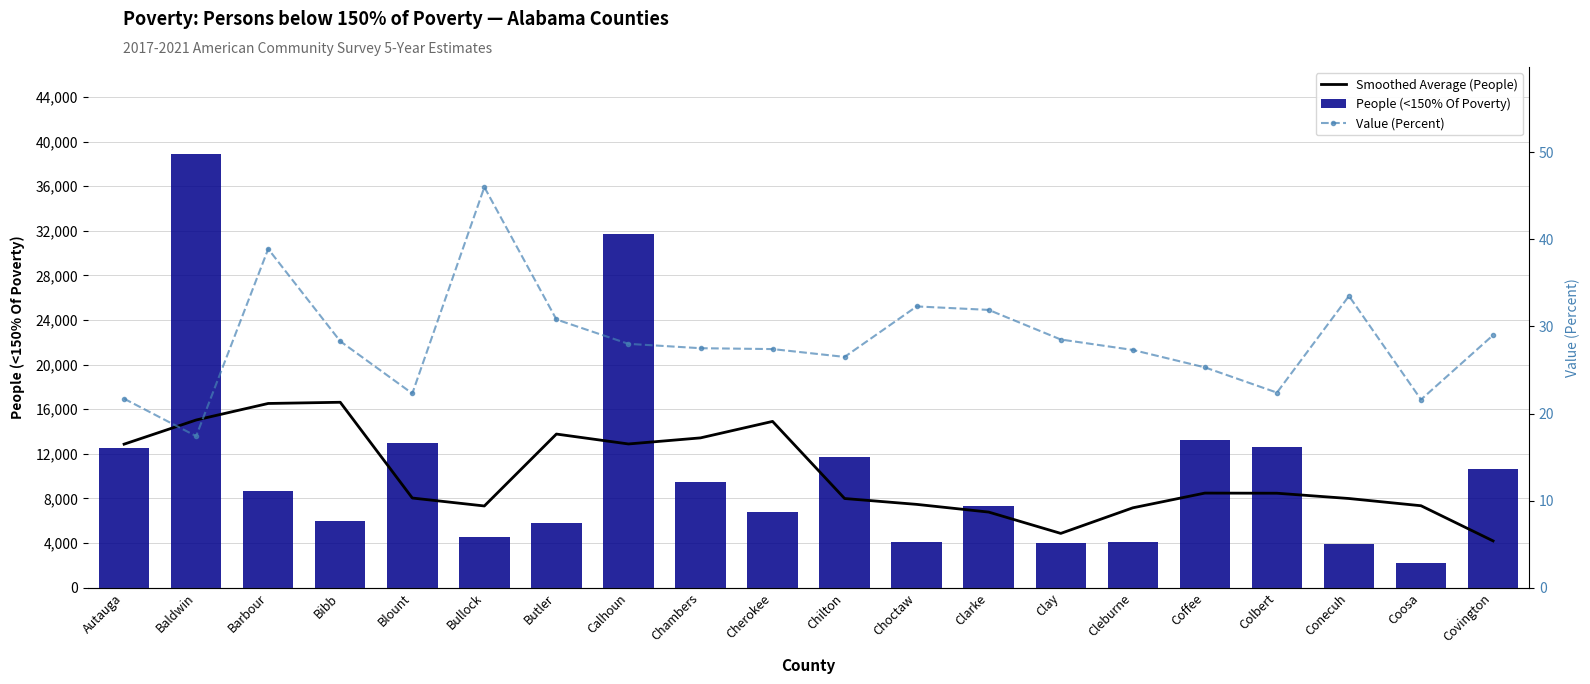

What is the total value across all series at Clarke?

14139.1